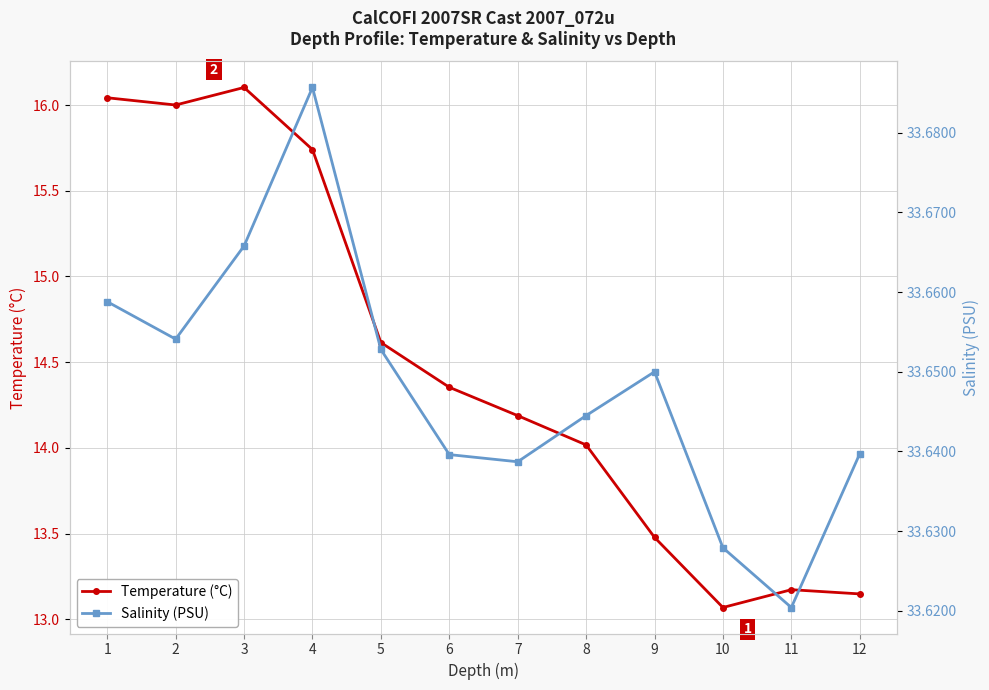

Is it true that Salinity (PSU) equals 33.6 at 10?

True